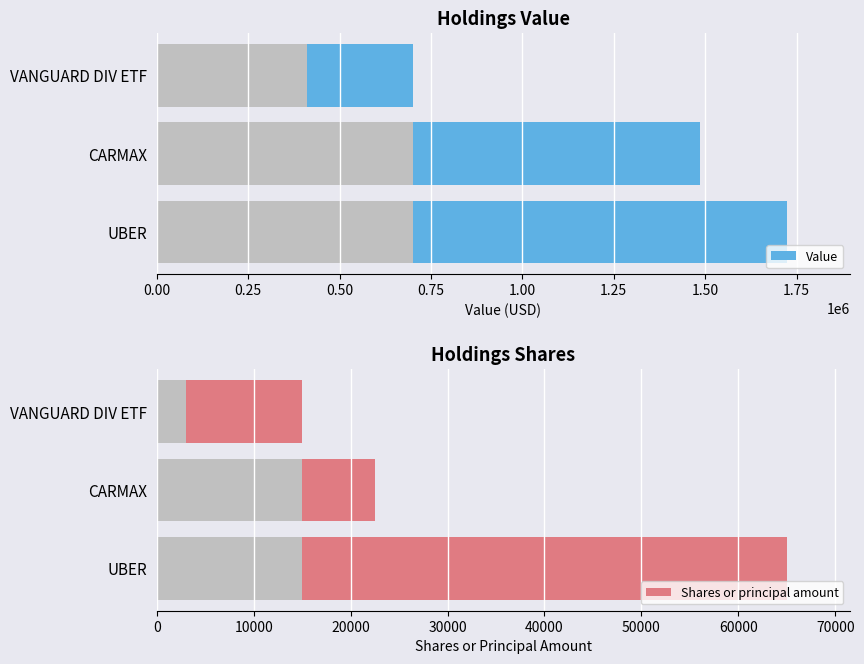

Which series has the largest total across all categories?

Value